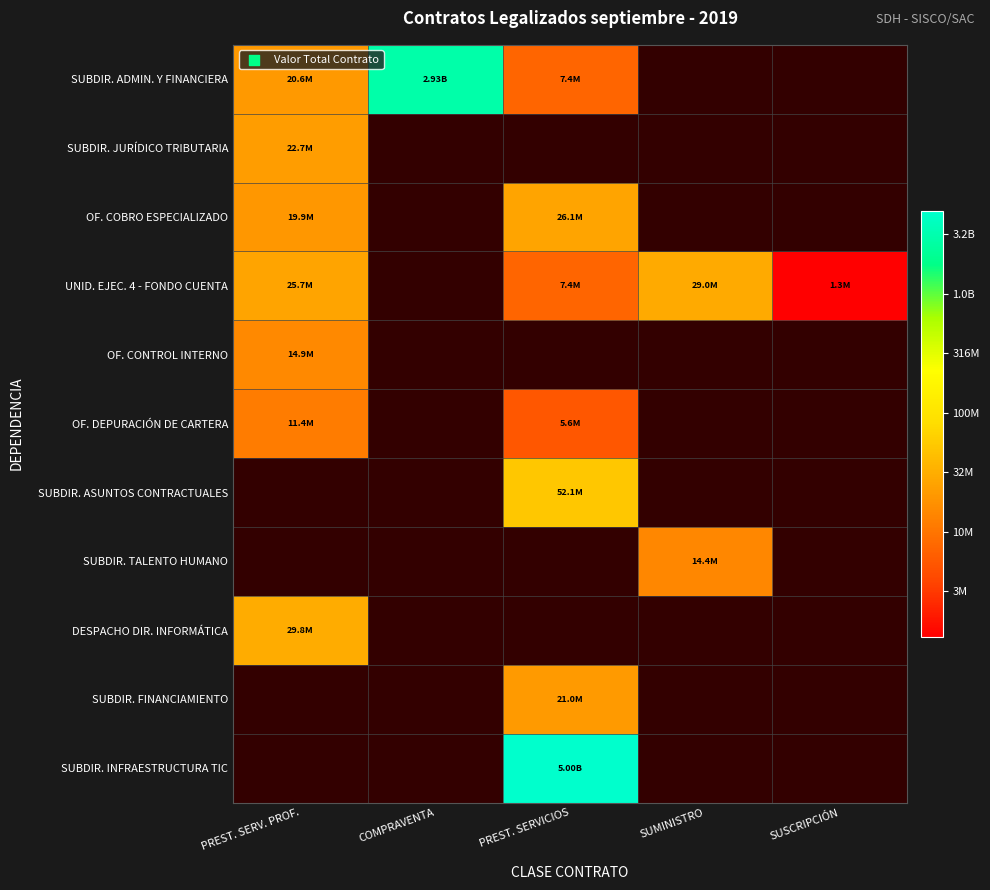

Count the number of data series in this chart.

11